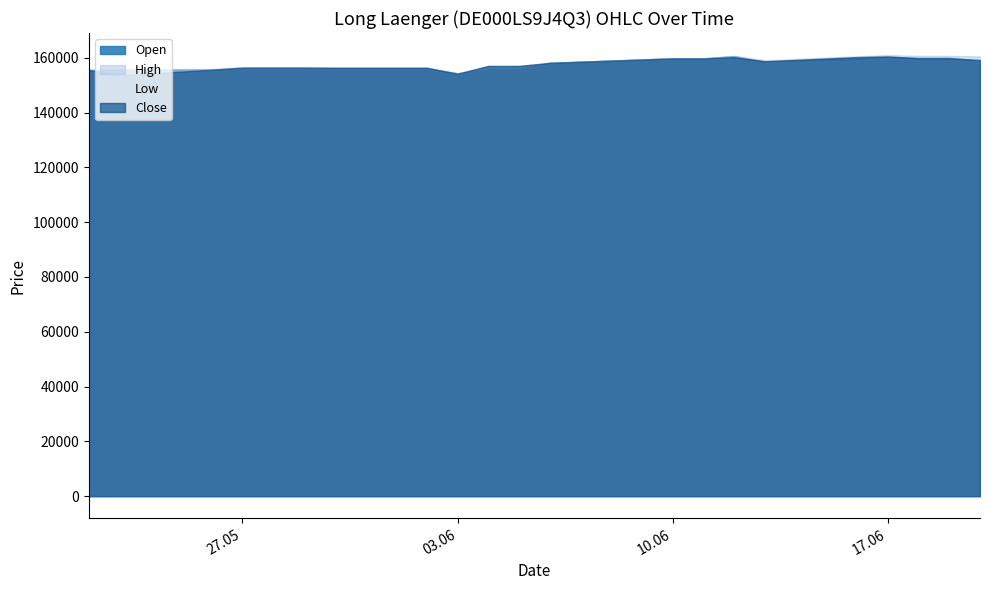

Between 29.05.2025 and 12.06.2025, which series saw the biggest shift?

Open